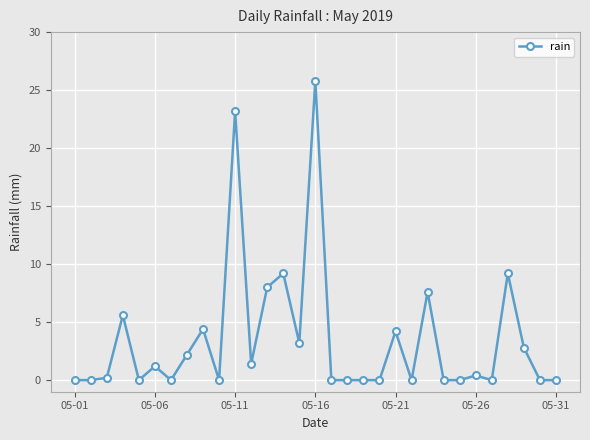

What is the maximum value shown in the chart?

25.8